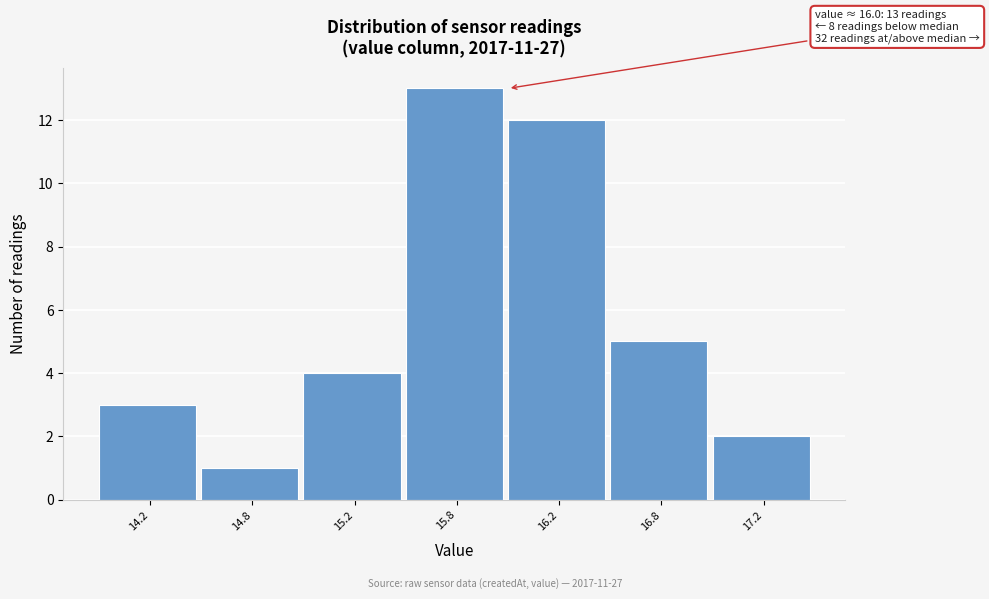

Reading right to left, what are all the values shown in this chart?

17.2=2	16.8=5	16.2=12	15.8=13	15.2=4	14.8=1	14.2=3